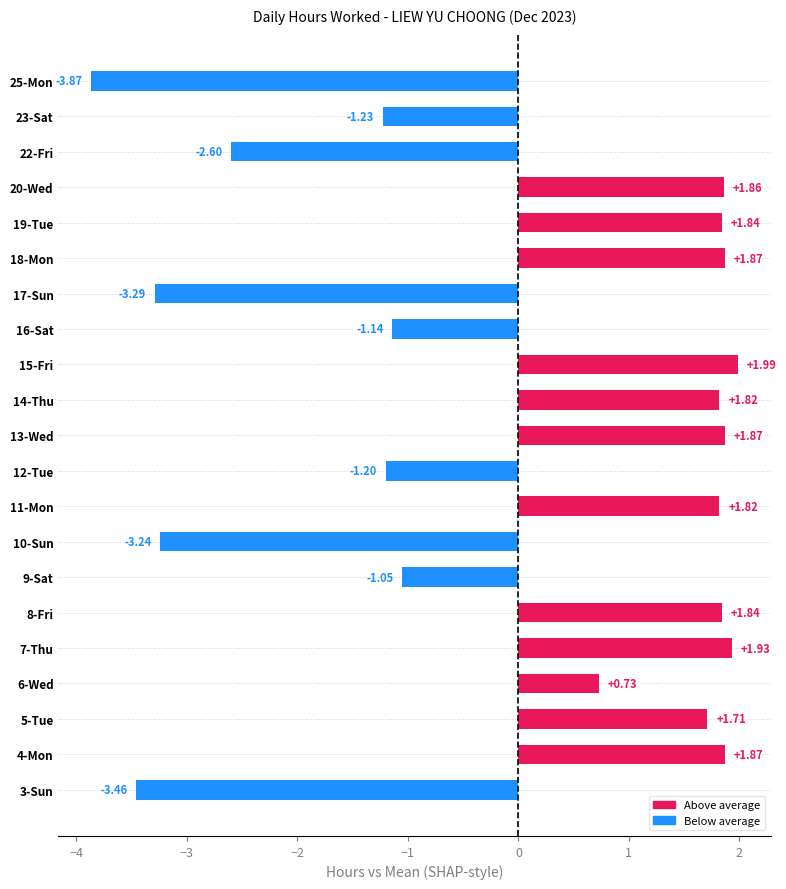

What is the change in value from 12-Tue to 18-Mon?

+3.1